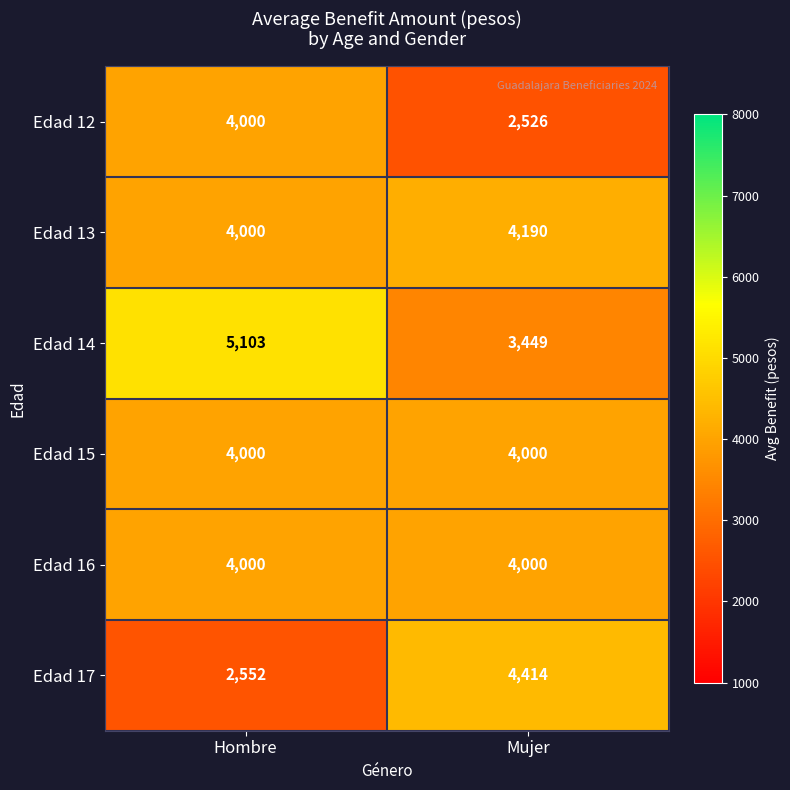

The value of Edad 15 at Hombre is 5510. True or false?

False